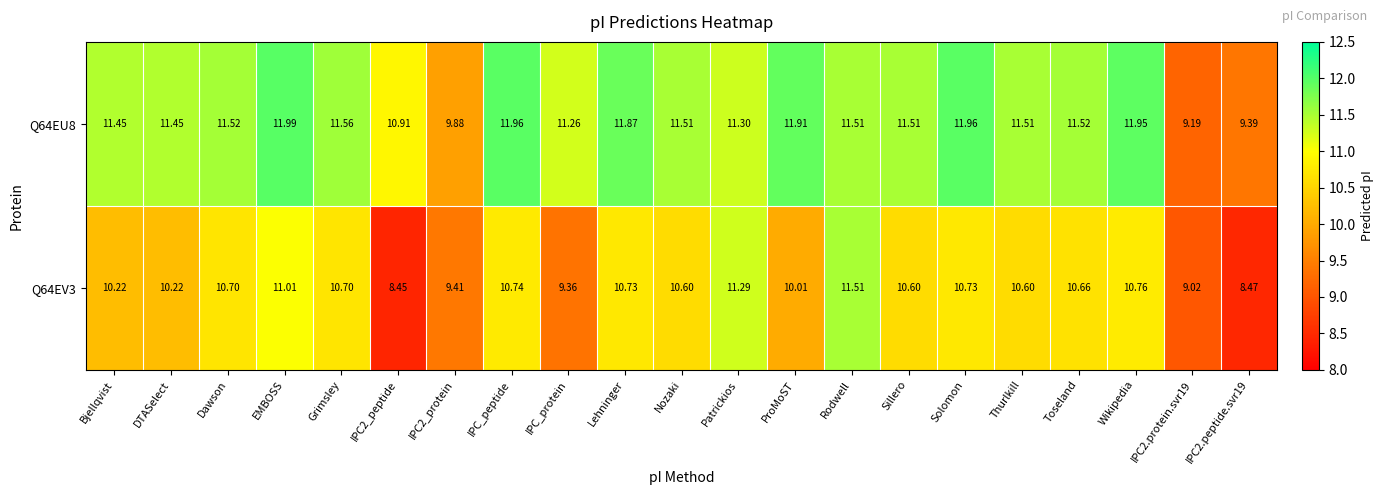

At which category is the sum across all series the highest?

Rodwell